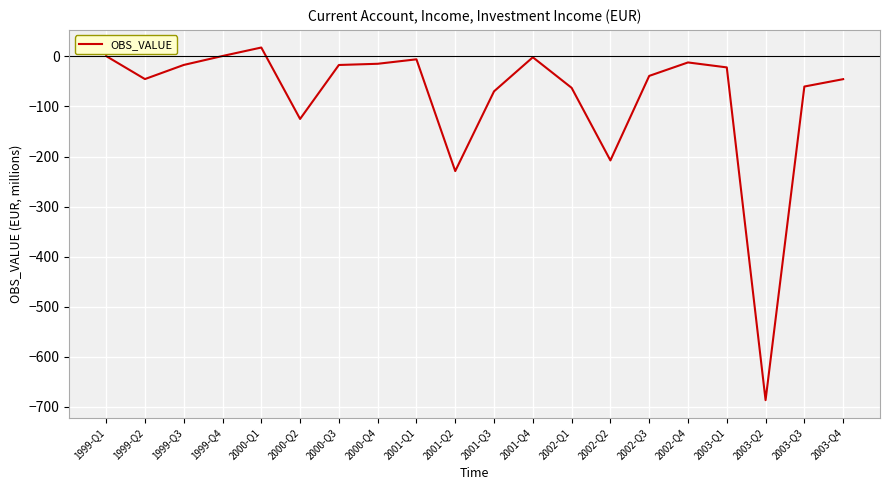

Is it true that the value at 2001-Q2 is -397.3?

False